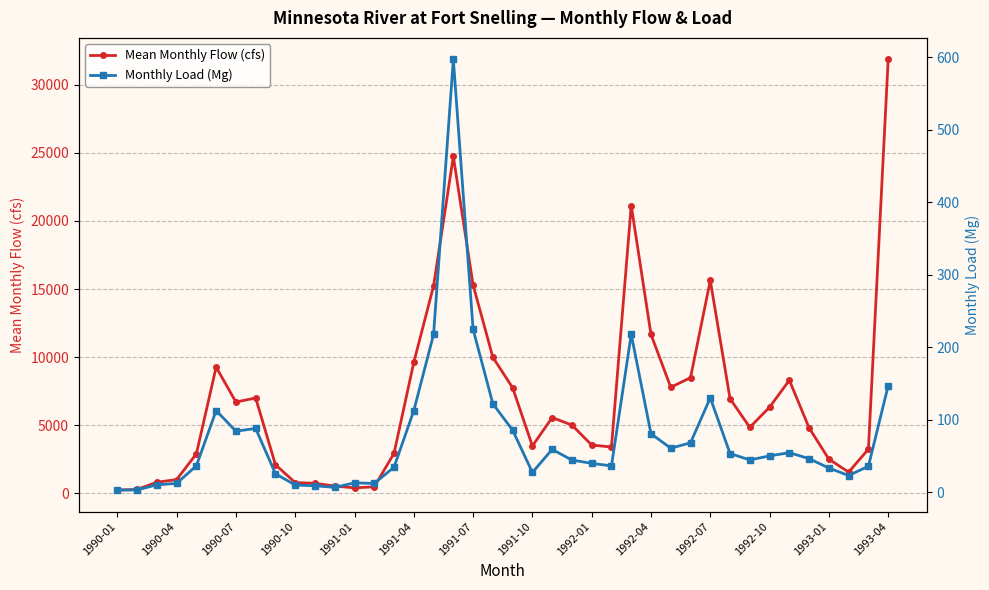

Which category has the highest value in the Mean Monthly Flow (cfs) series?

1993-04